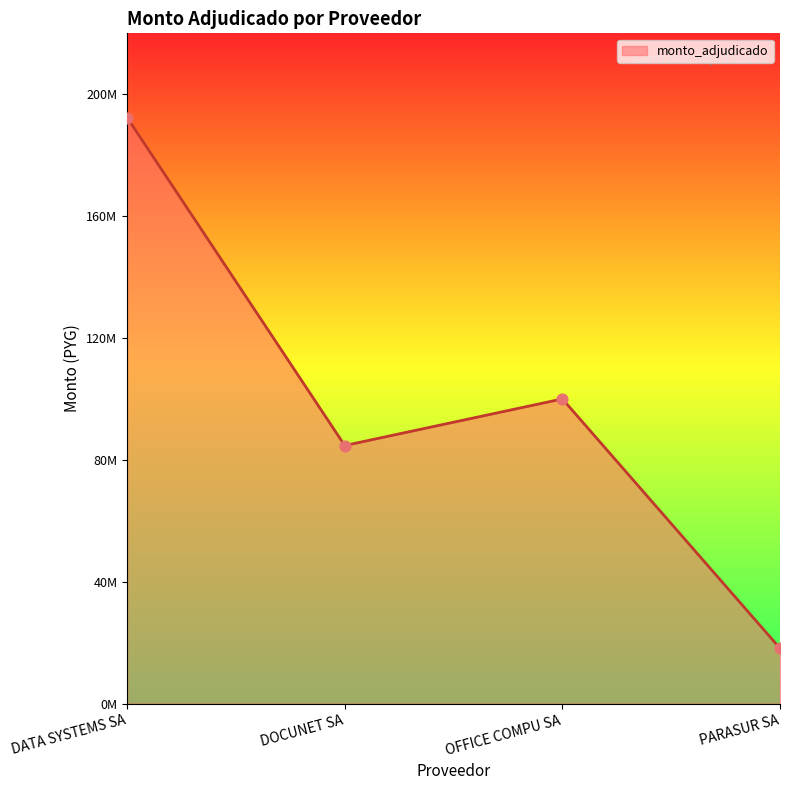

Approximately how many times larger is the value at PARASUR SA compared to DOCUNET SA?

0.2